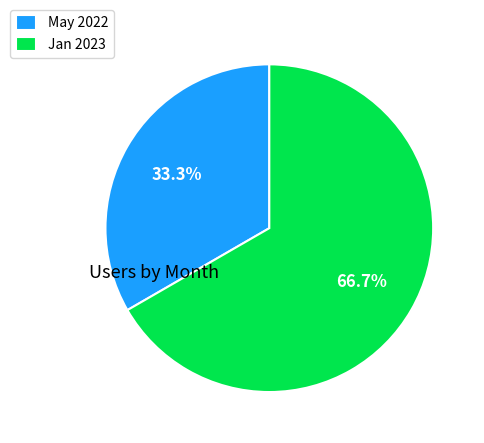

How many segments does this pie chart have?

2